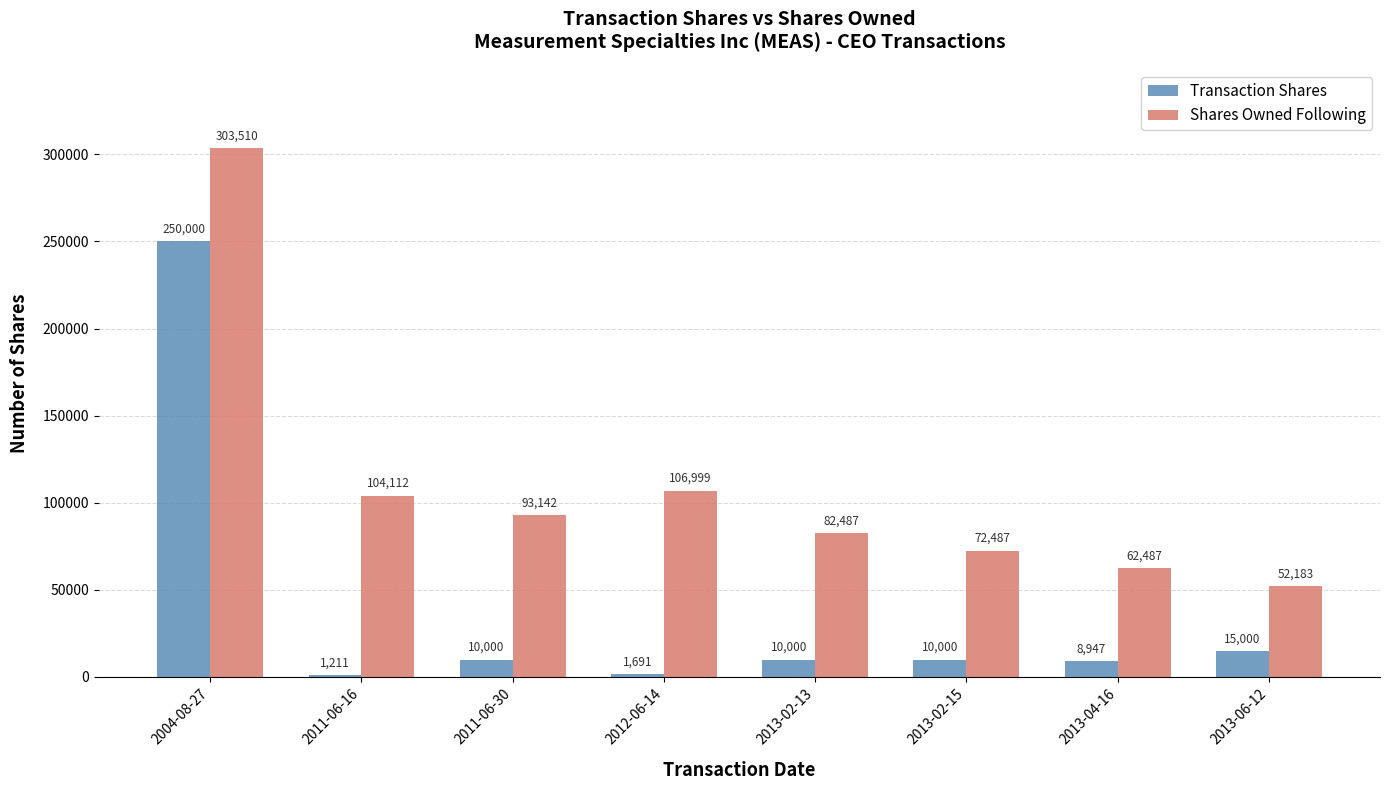

Reading right to left, list all the values displayed in this chart.

Transaction Shares: 2013-06-12=15000	2013-04-16=8947	2013-02-15=10000	2013-02-13=10000	2012-06-14=1691	2011-06-30=10000	2011-06-16=1211	2004-08-27=250000
Shares Owned Following: 2013-06-12=52183	2013-04-16=62487	2013-02-15=72487	2013-02-13=82487	2012-06-14=106999	2011-06-30=93142	2011-06-16=104112	2004-08-27=303510